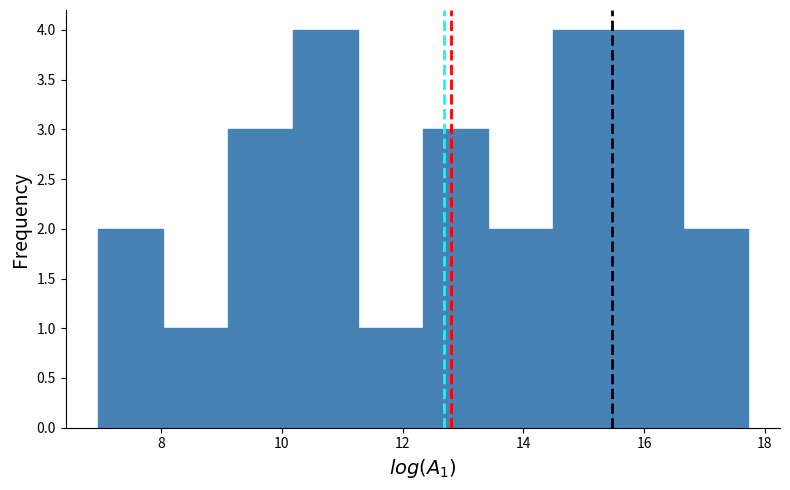

Reading left to right, transcribe this chart: for each bar, give the range it covers on the x-axis and its height. Neither the bar edges nor the heights are printed on the chart, so give them approximately, as read against the axes.

7.0 to 8.0: 2
8.0 to 9.2: 1
9.2 to 10.2: 3
10.2 to 11.2: 4
11.2 to 12.4: 1
12.4 to 13.4: 3
13.4 to 14.4: 2
14.4 to 15.6: 4
15.6 to 16.6: 4
16.6 to 17.8: 2